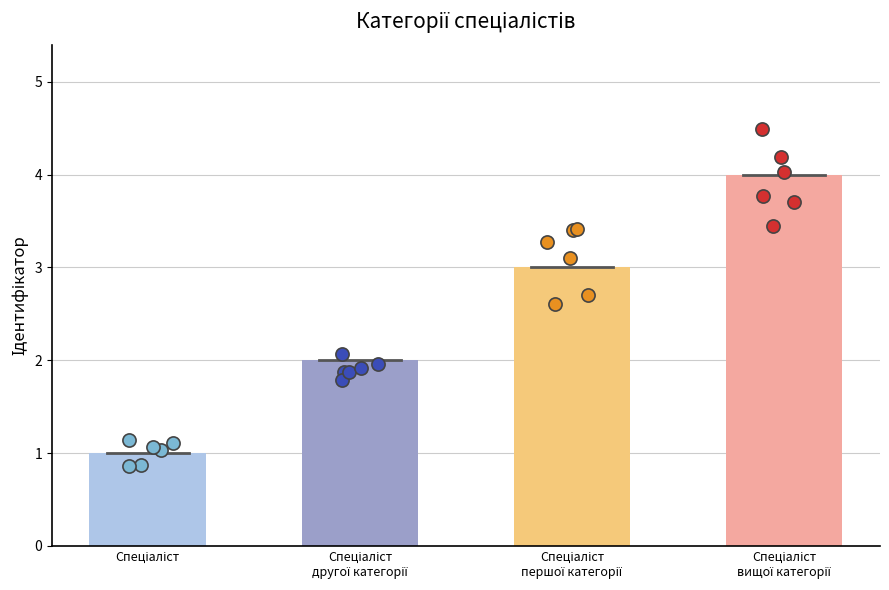

Which has a higher value, Спеціаліст
другої категорії or Спеціаліст
вищої категорії?

Спеціаліст
вищої категорії